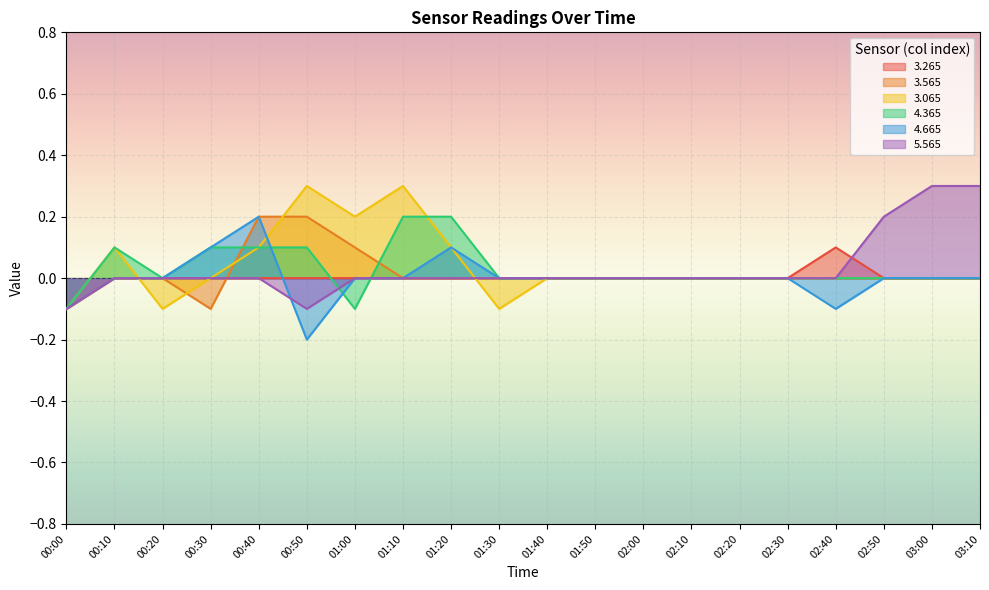

Reading left to right, list all the values displayed in this chart.

3.265: -0.1	0.0	0.0	0.0	0.0	0.0	0.0	0.0	0.0	0.0	0.0	0.0	0.0	0.0	0.0	0.0	0.1	0.0	0.0	0.0
3.565: -0.1	0.0	-0.0	-0.1	0.2	0.2	0.1	-0.0	0.0	0.0	0.0	0.0	0.0	0.0	0.0	0.0	0.0	0.0	0.0	0.0
3.065: -0.1	0.1	-0.1	-0.0	0.1	0.3	0.2	0.3	0.1	-0.1	0.0	0.0	0.0	0.0	0.0	0.0	0.0	0.0	0.0	0.0
4.365: -0.1	0.1	0.0	0.1	0.1	0.1	-0.1	0.2	0.2	0.0	0.0	0.0	0.0	0.0	0.0	0.0	0.0	0.0	0.0	0.0
4.665: -0.1	0.0	0.0	0.1	0.2	-0.2	0.0	0.0	0.1	0.0	0.0	0.0	0.0	0.0	0.0	0.0	-0.1	0.0	0.0	0.0
5.565: -0.1	0.0	0.0	0.0	0.0	-0.1	0.0	0.0	0.0	0.0	0.0	0.0	0.0	0.0	0.0	0.0	0.0	0.2	0.3	0.3